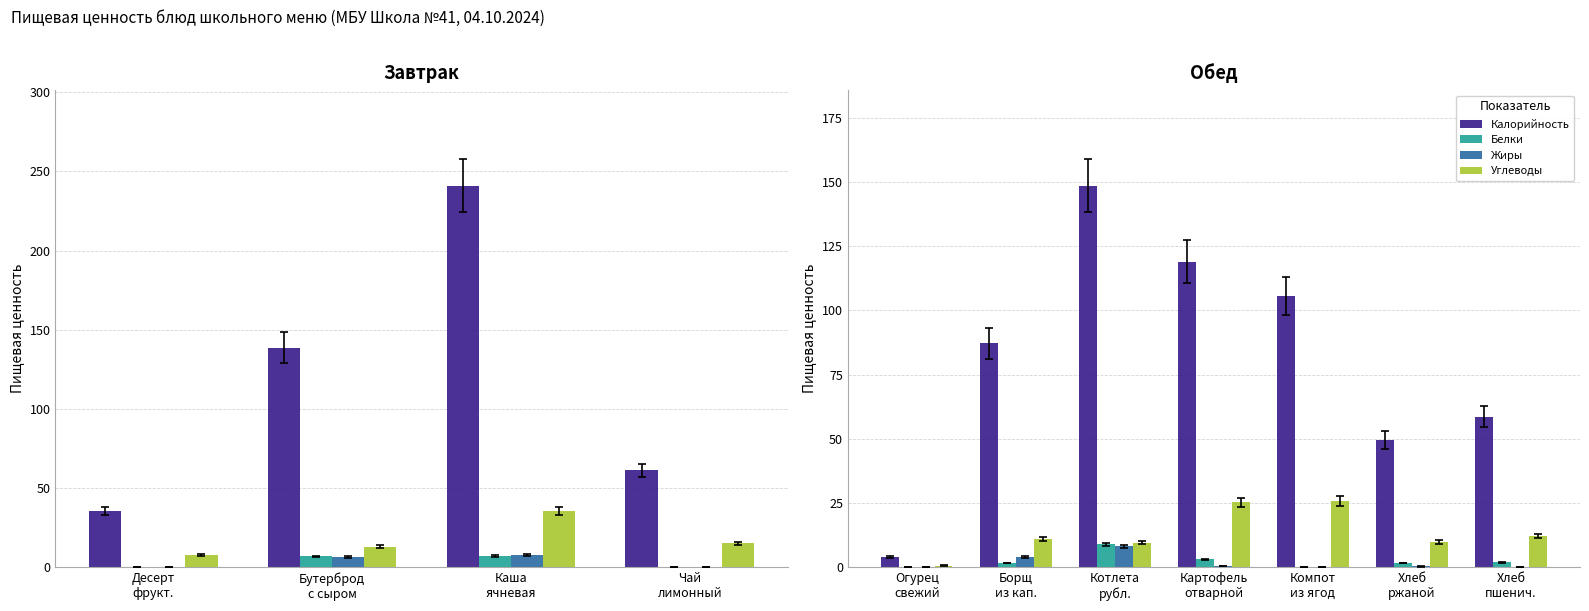

What are all the series names shown in the legend?

Калорийность, Белки, Жиры, Углеводы